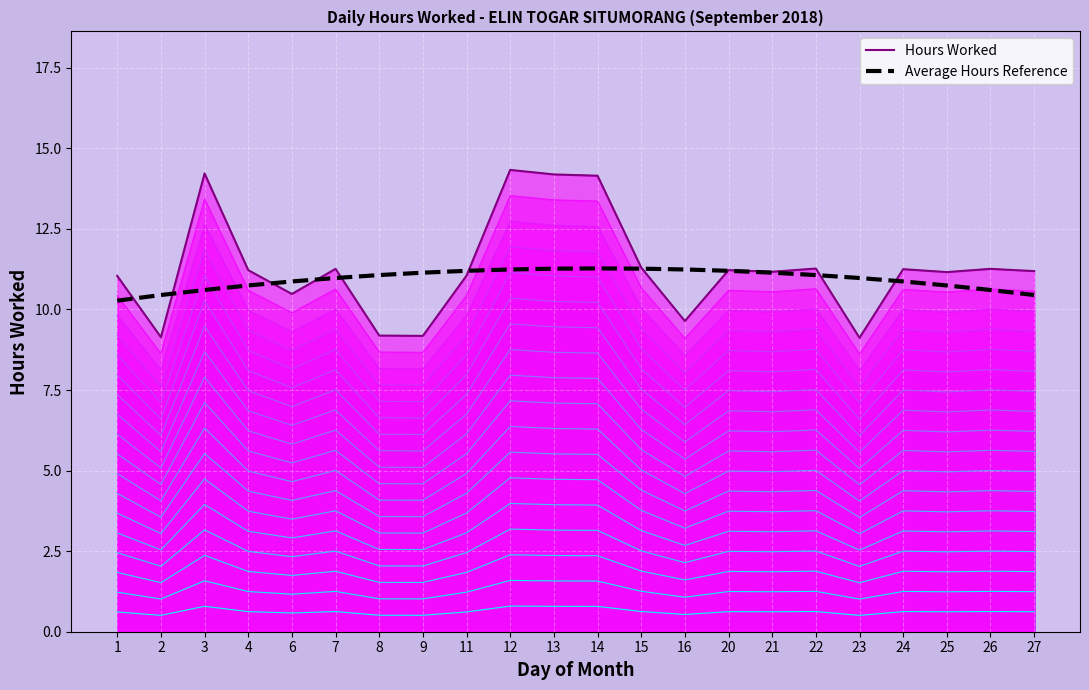

At which label does Hours Worked first exceed 11?

1